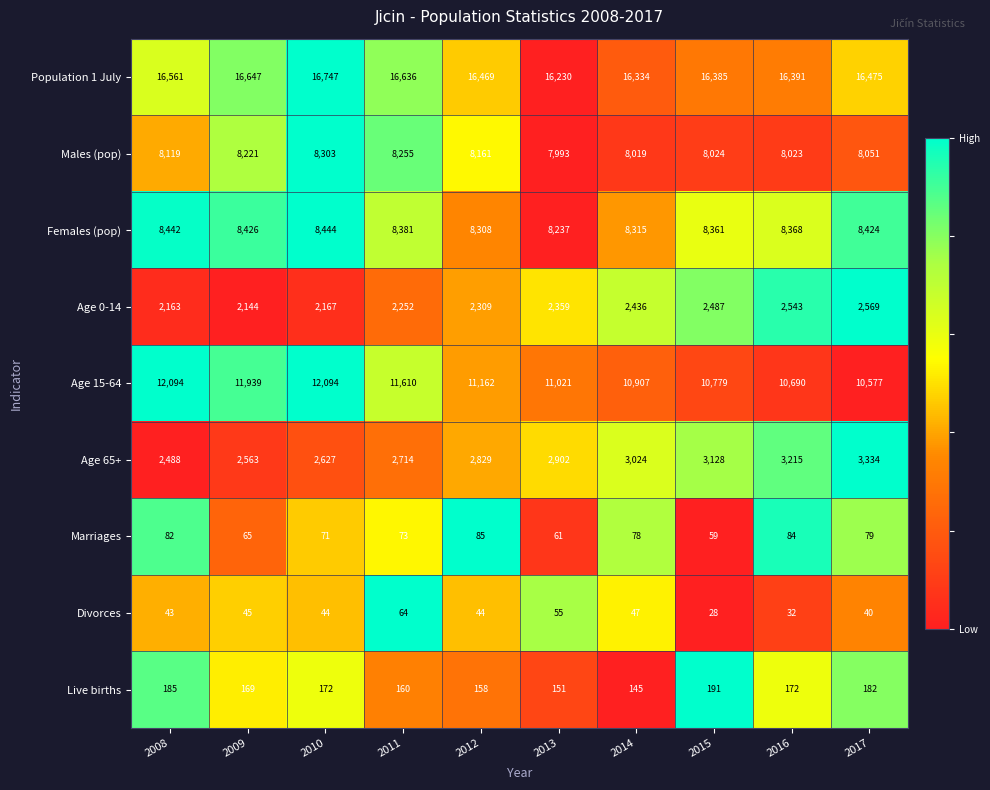

Which series has the largest range (max minus min)?

Age 15-64